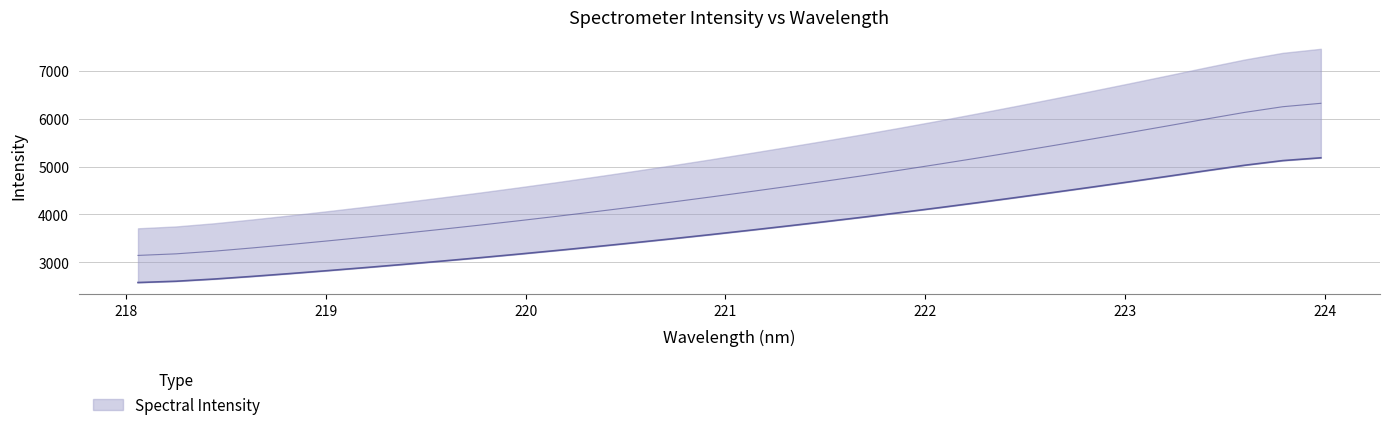

Which has a higher value, 220.1623 or 223.2172?

223.2172